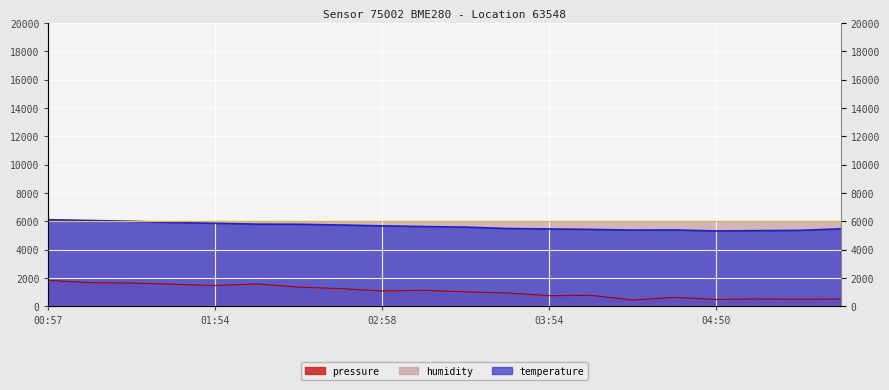

True or false: temperature has more than 2 points higher than both neighbors.

False